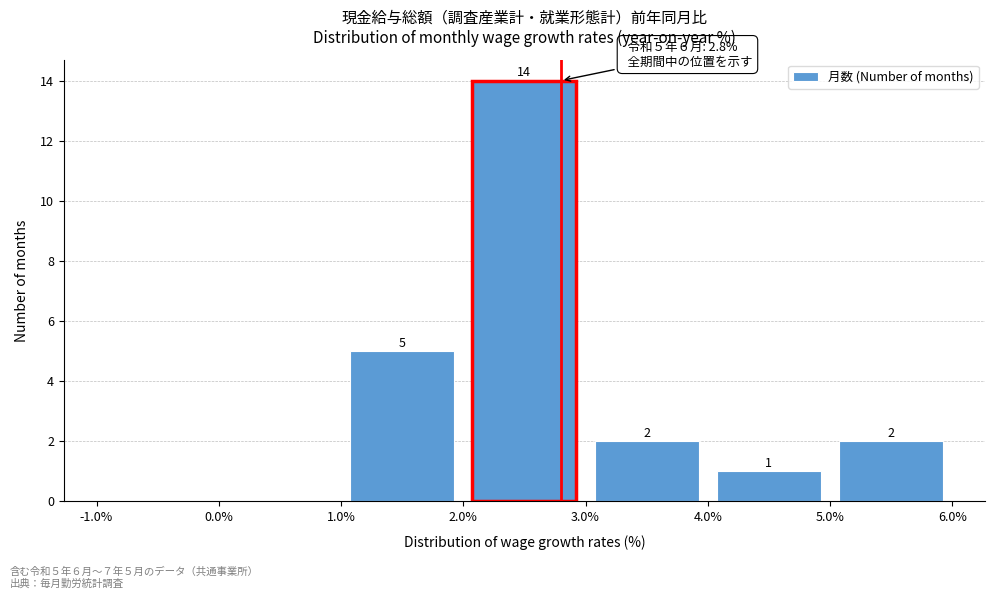

Which range on the x-axis has the tallest bar?

2.0% to 3.0%